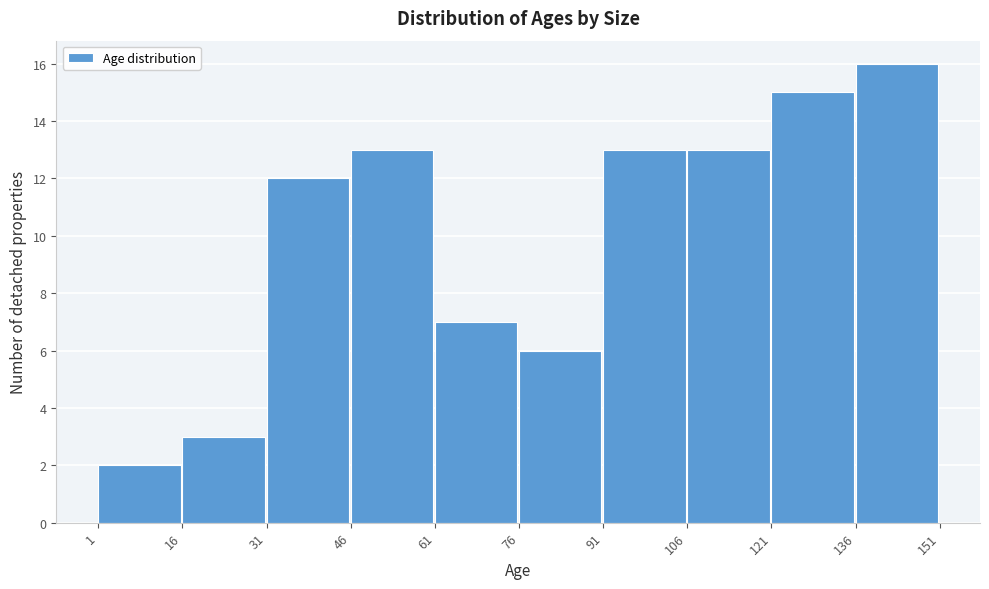

Reading left to right, transcribe this chart: for each bar, give the range it covers on the x-axis and its height. The values are not printed on the chart, so give them approximately, as read against the axis.

1 to 16: 2
16 to 31: 3
31 to 46: 12
46 to 61: 13
61 to 76: 7
76 to 91: 6
91 to 106: 13
106 to 121: 13
121 to 136: 15
136 to 151: 16